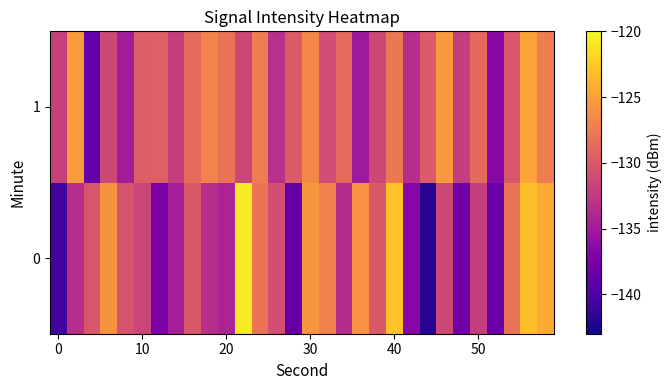

List the series in order of their peak value, lowest first.

1, 0